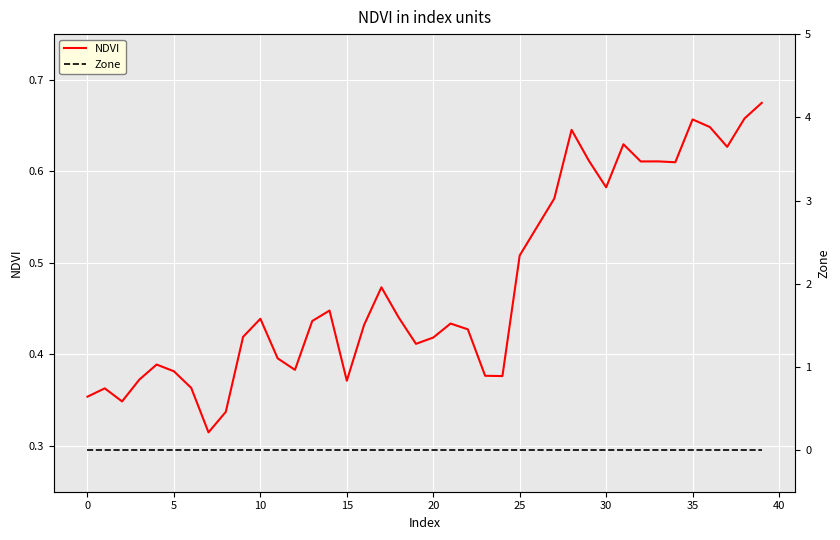

Between 17 and 20, which series saw the biggest shift?

NDVI